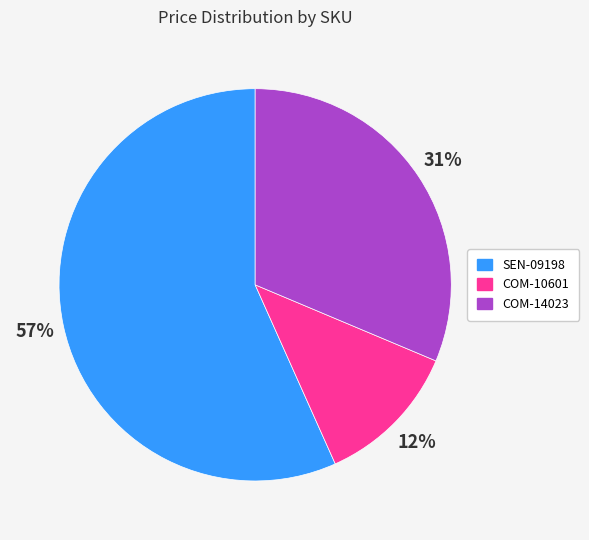

True or false: COM-14023 accounts for 17% of the total.

False